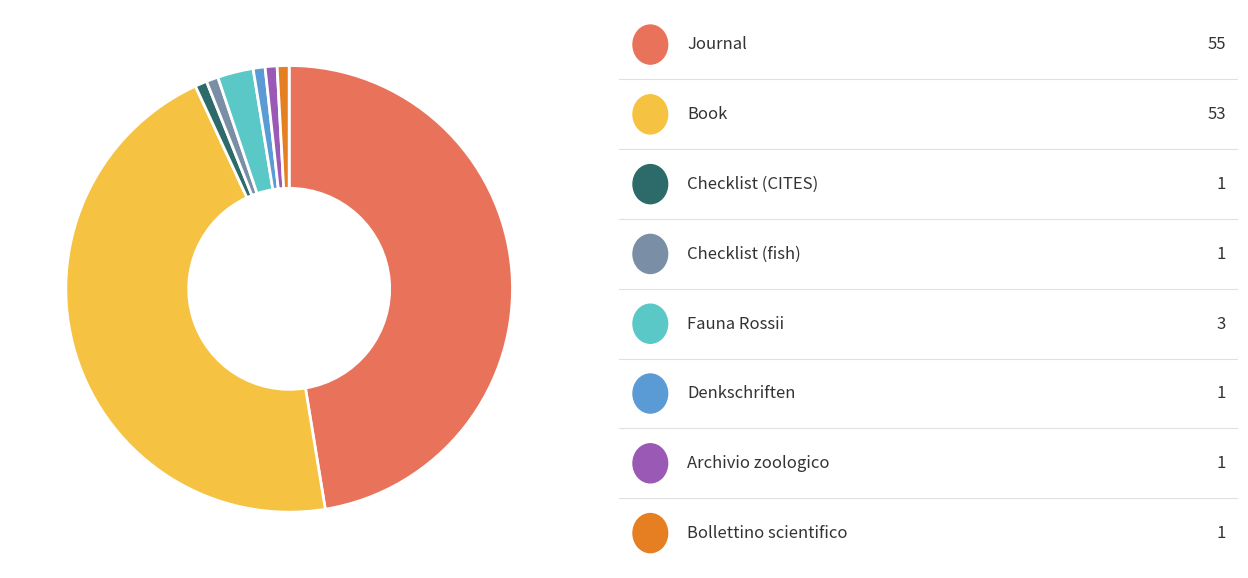

Is there any slice that represents more than half of the pie?

No